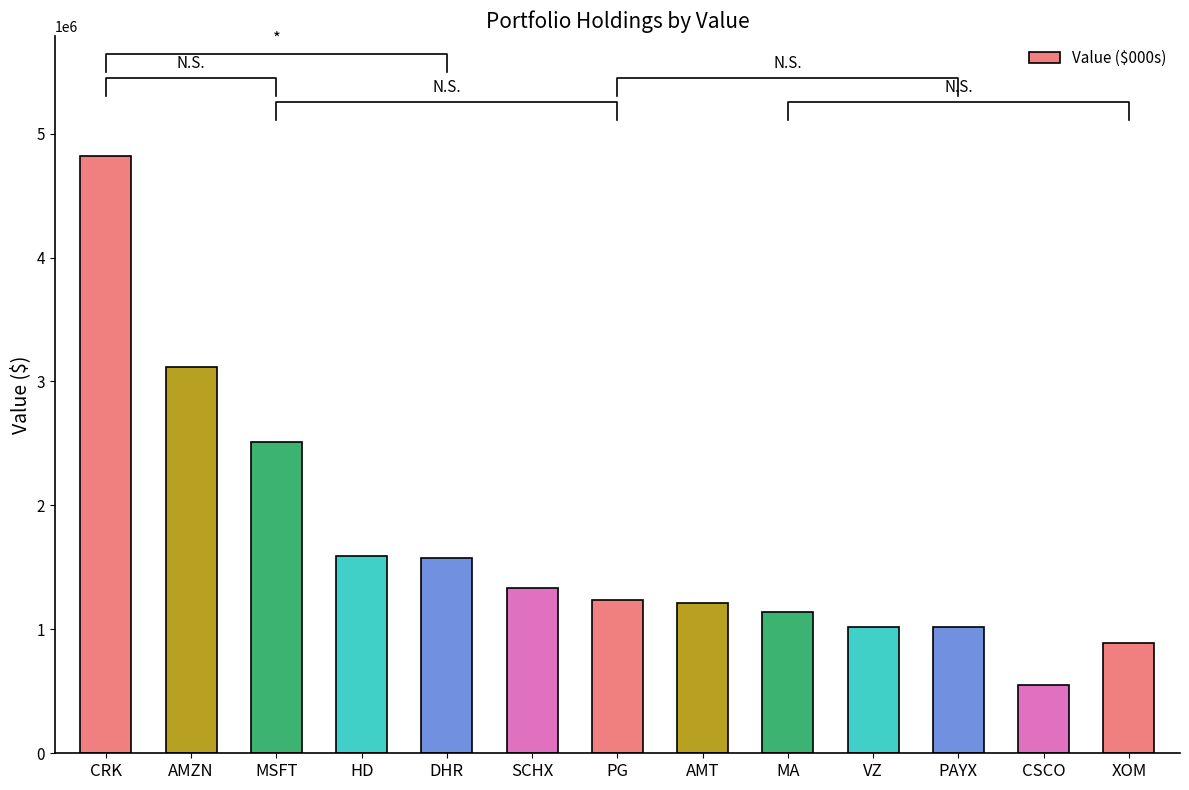

Rank the categories by value from highest to lowest.

CRK, AMZN, MSFT, HD, DHR, SCHX, PG, AMT, MA, VZ, PAYX, XOM, CSCO